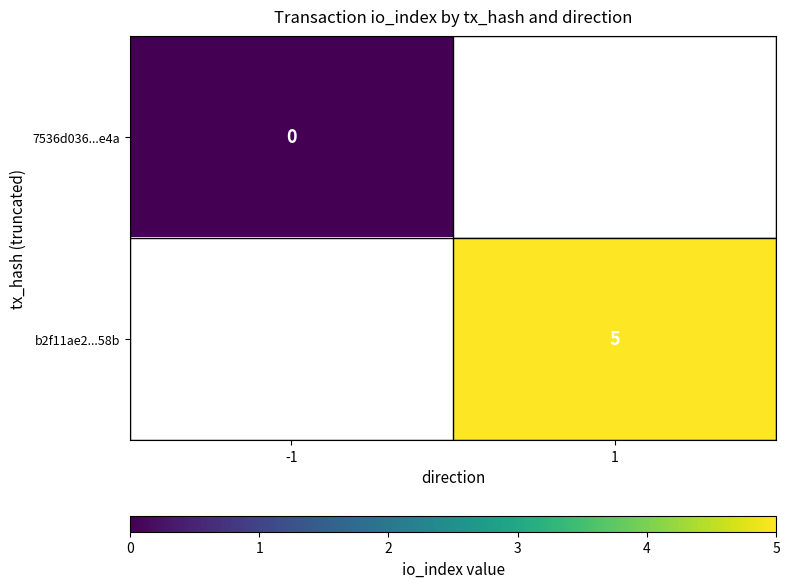

The value of b2f11ae2...58b at 1 is 8. True or false?

False